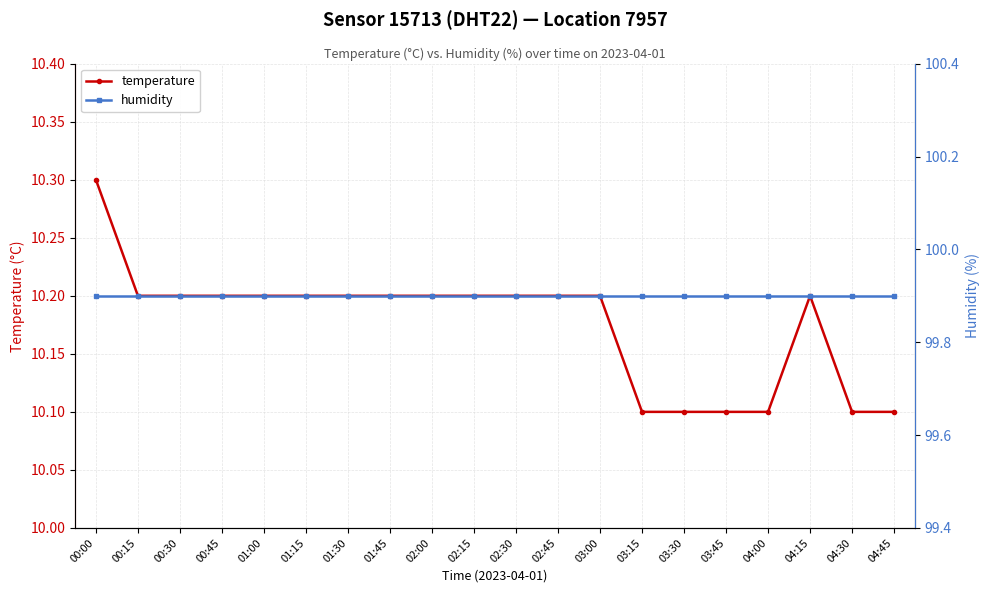

Reading right to left, list all the values displayed in this chart.

temperature: 10.1	10.1	10.2	10.1	10.1	10.1	10.1	10.2	10.2	10.2	10.2	10.2	10.2	10.2	10.2	10.2	10.2	10.2	10.2	10.3
humidity: 99.9	99.9	99.9	99.9	99.9	99.9	99.9	99.9	99.9	99.9	99.9	99.9	99.9	99.9	99.9	99.9	99.9	99.9	99.9	99.9